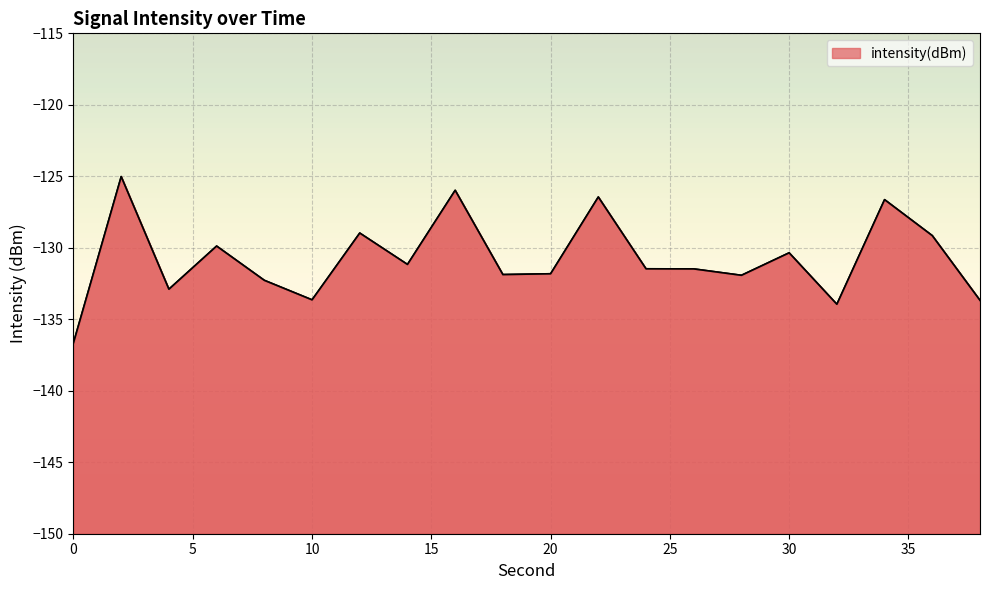

Reading left to right, list all the values displayed in this chart.

-136.6	-125.0	-132.9	-129.9	-132.3	-133.6	-129.0	-131.2	-126.0	-131.9	-131.8	-126.4	-131.5	-131.5	-131.9	-130.4	-133.9	-126.6	-129.1	-133.7